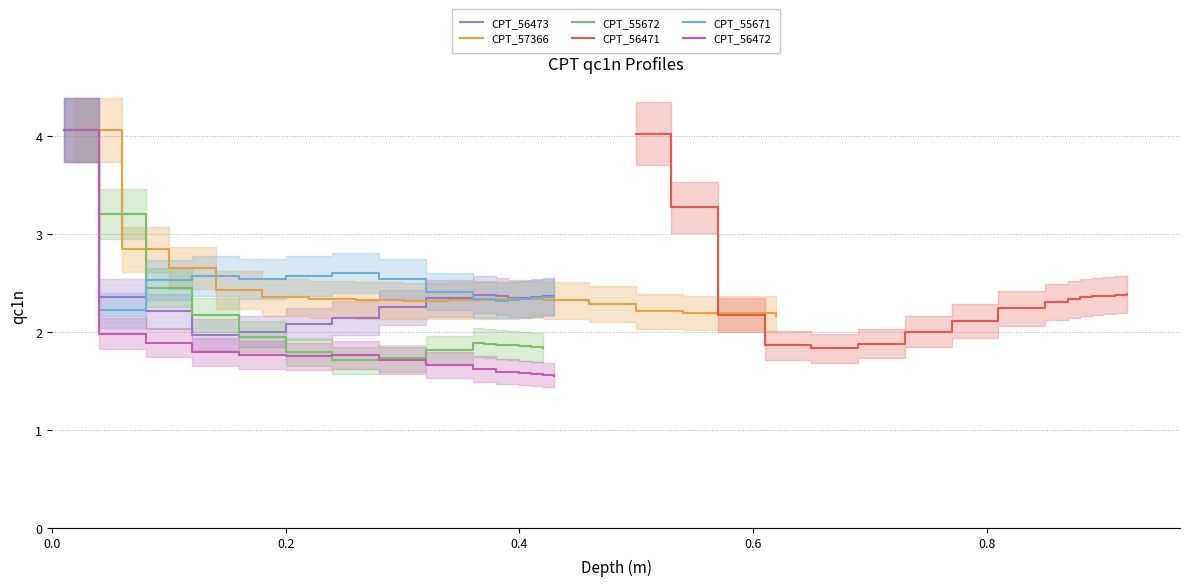

How many distinct data groups are displayed?

6